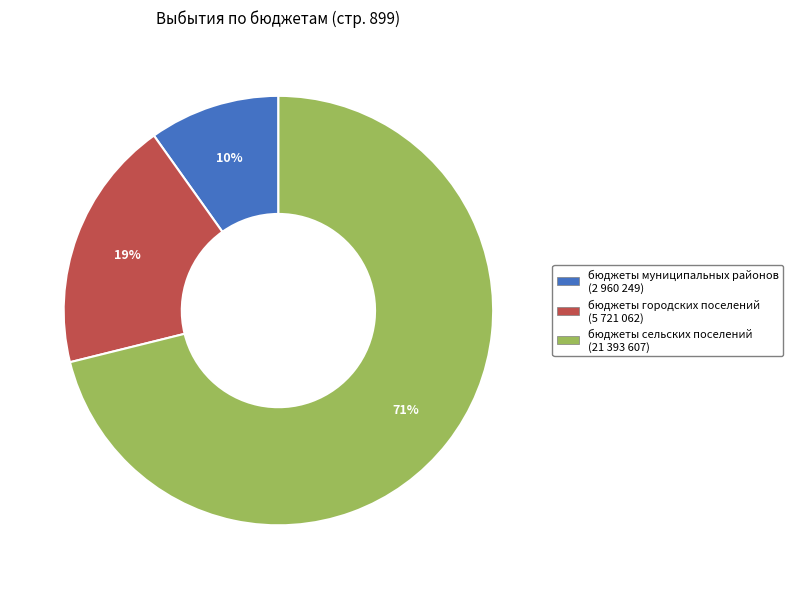

What is the largest slice in the pie chart?

бюджеты сельских поселений